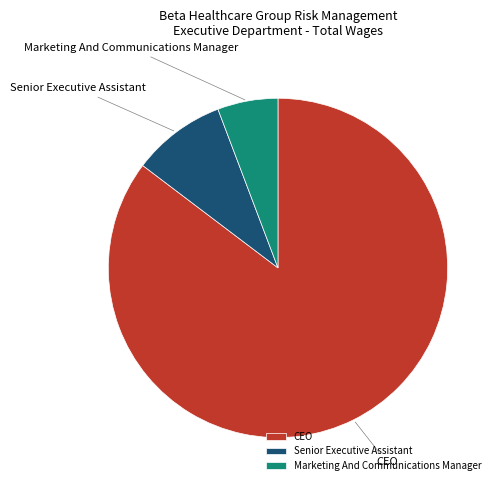

Is the sum of Marketing And Communications Manager and CEO greater than half?

Yes